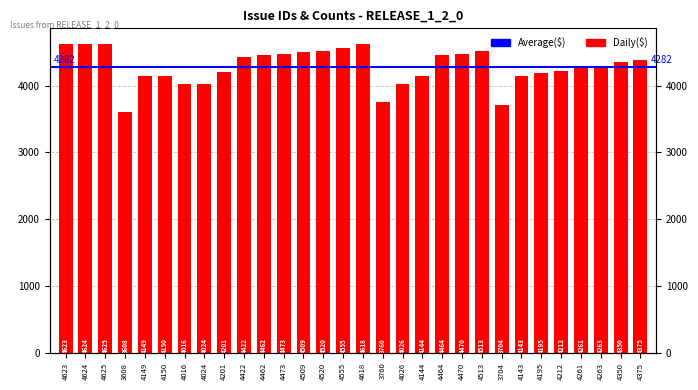

What is the ratio of the value at 4261 to the value at 4470?

1.0